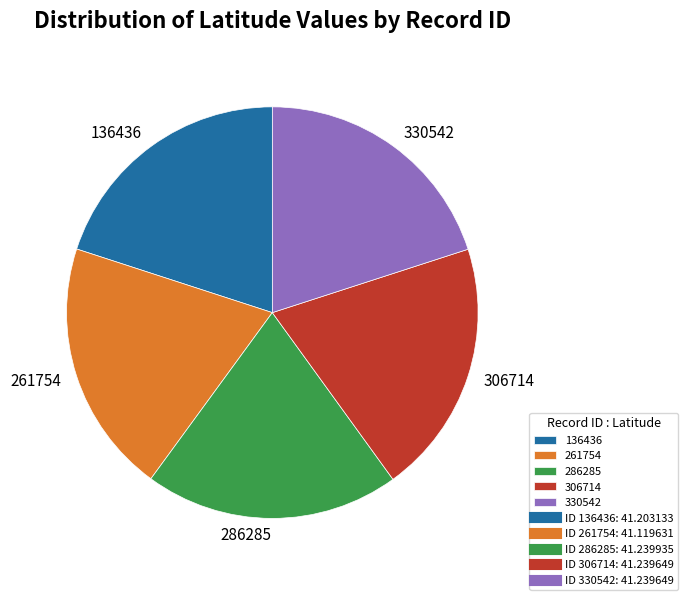

How many segments does this pie chart have?

5